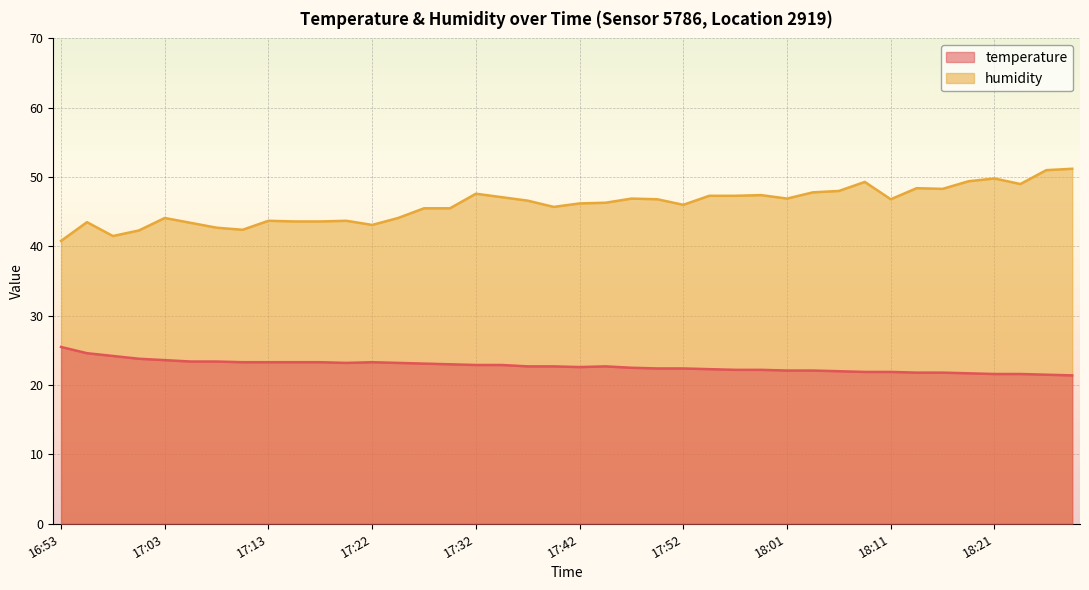

How many interior local valleys does the humidity series have?

9